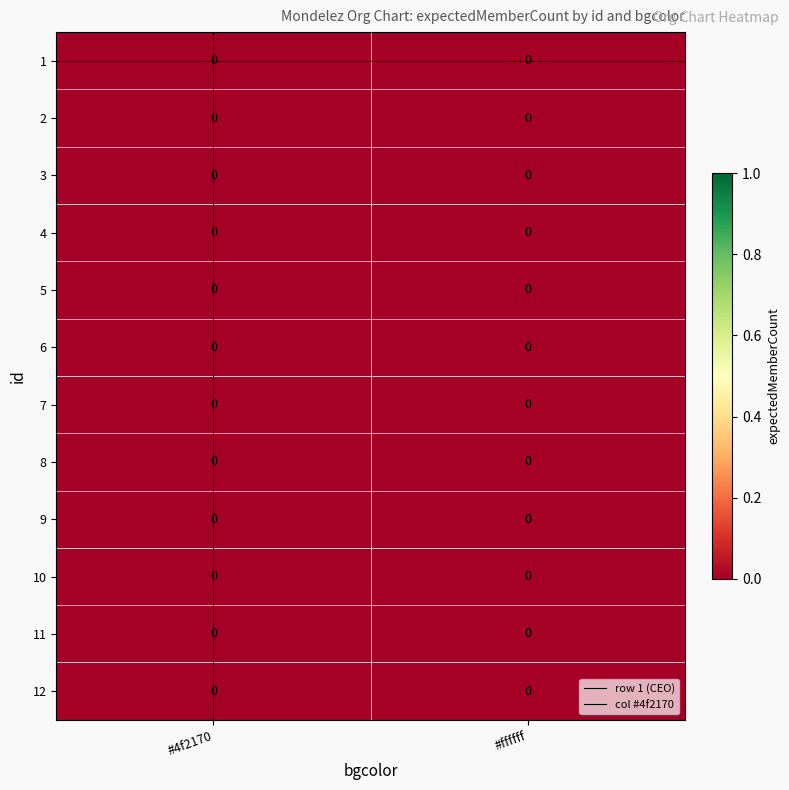

How many data points does each series have?

2